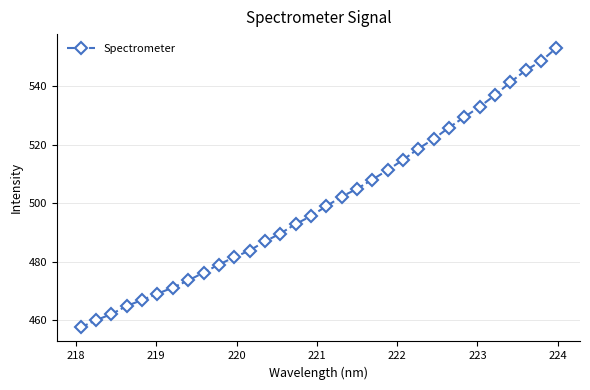

How many lines are shown in the chart?

1